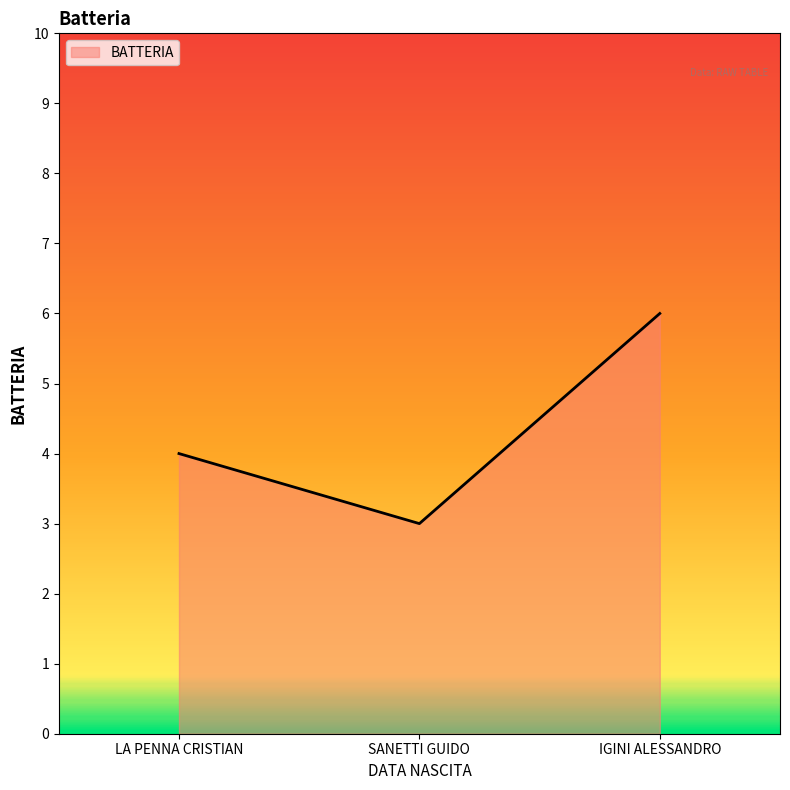

What is the minimum value shown in the chart?

3